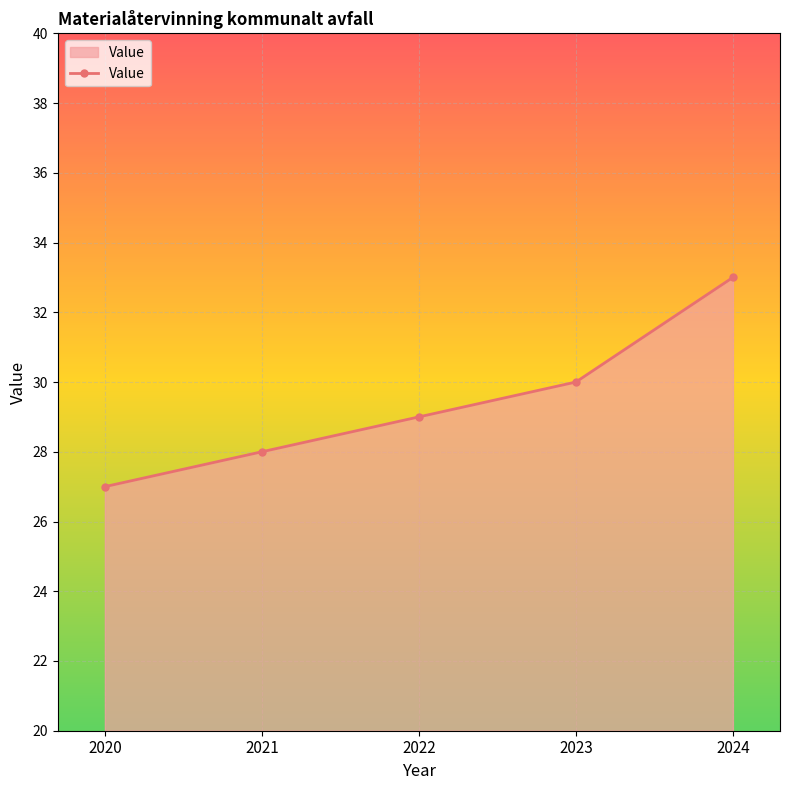

True or false: the data shows 11 at 2023.

False